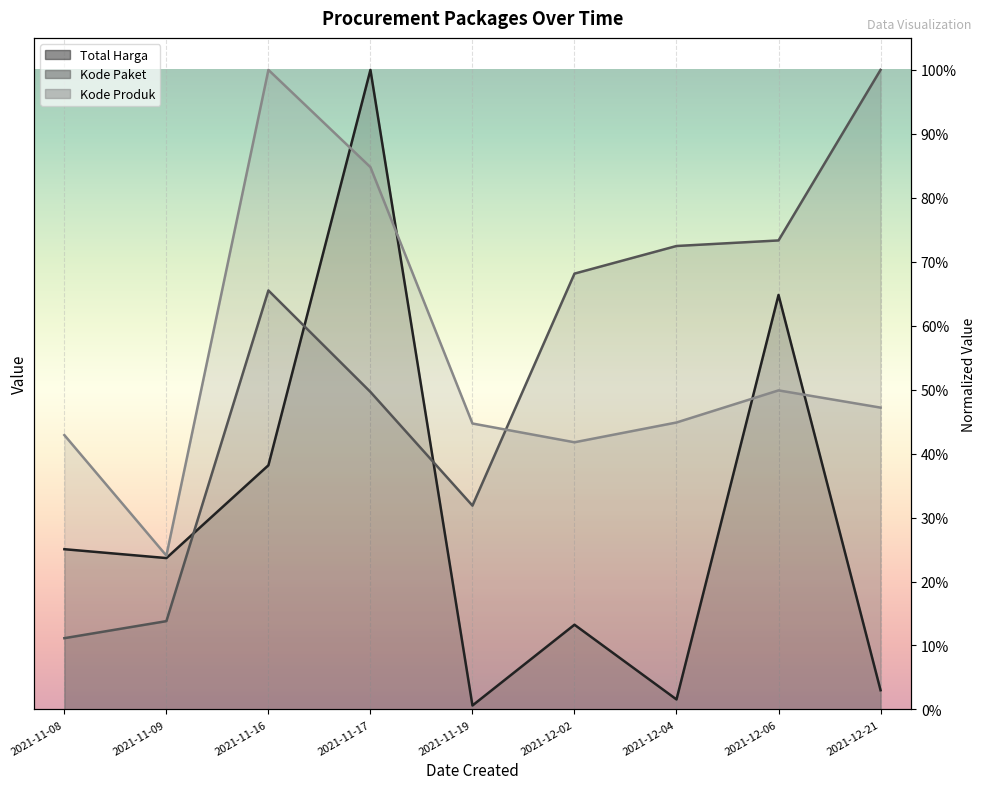

Which series has the largest range (max minus min)?

Total Harga